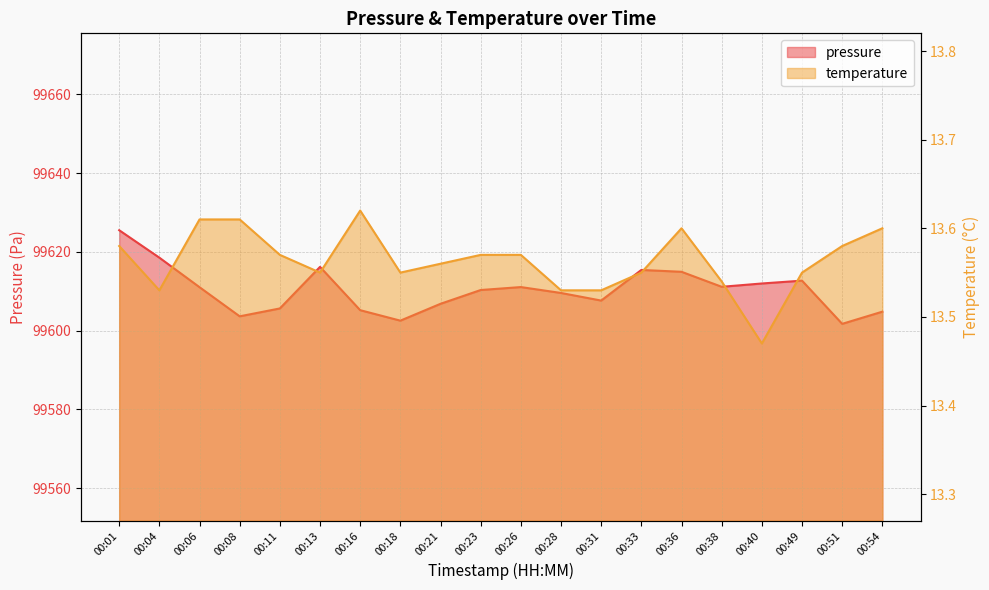

What is the minimum value shown in the chart?

13.5